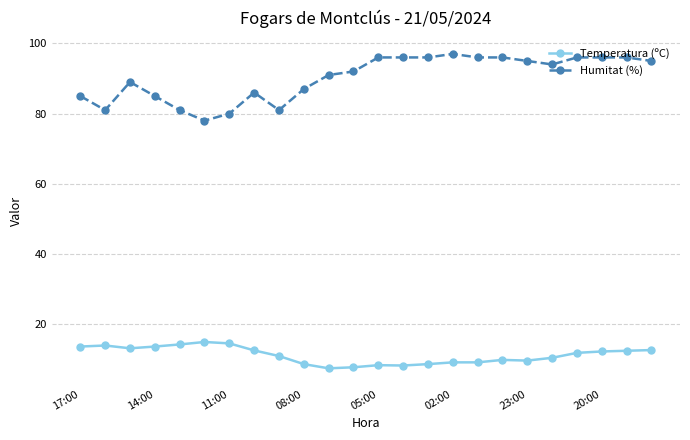

What is the value of the Humitat (%) point at the 20th from the left?

94.0